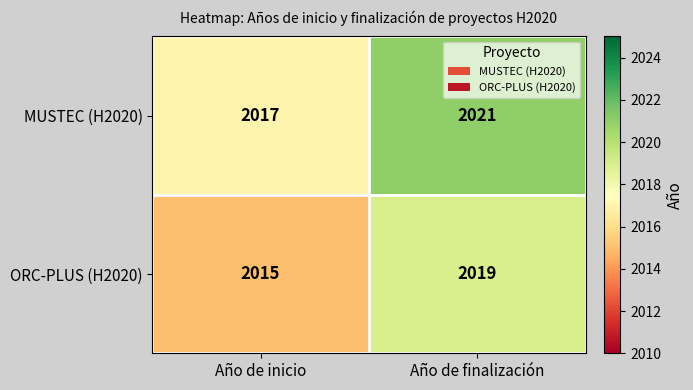

Reading left to right, list all the values displayed in this chart.

MUSTEC (H2020): Año de inicio=2017	Año de finalización=2021
ORC-PLUS (H2020): Año de inicio=2015	Año de finalización=2019